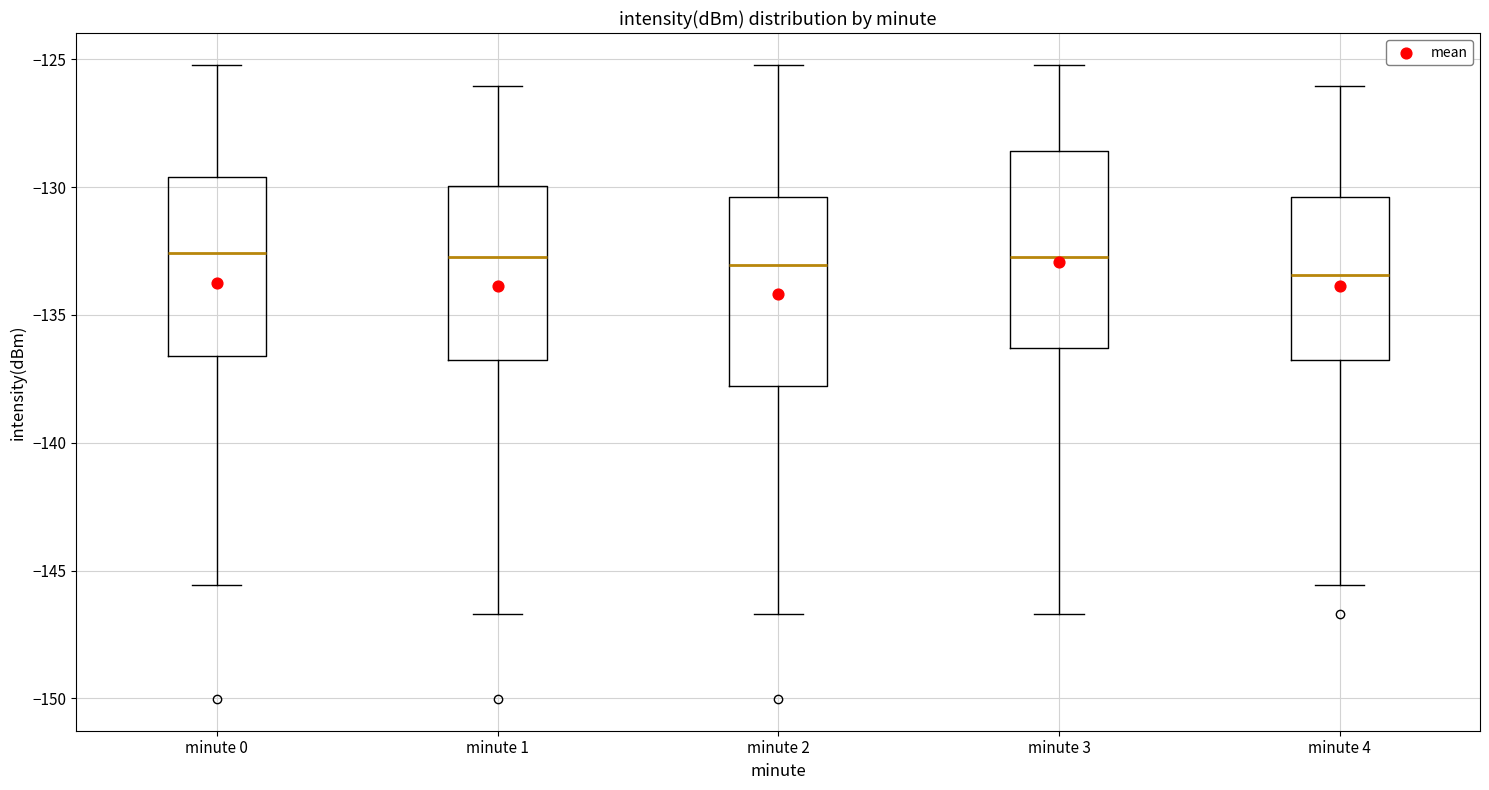

Where is the upper edge of the box for minute 2 on the y-axis? The values are not printed on the chart, so give them approximately, as read against the axis.

-130.5